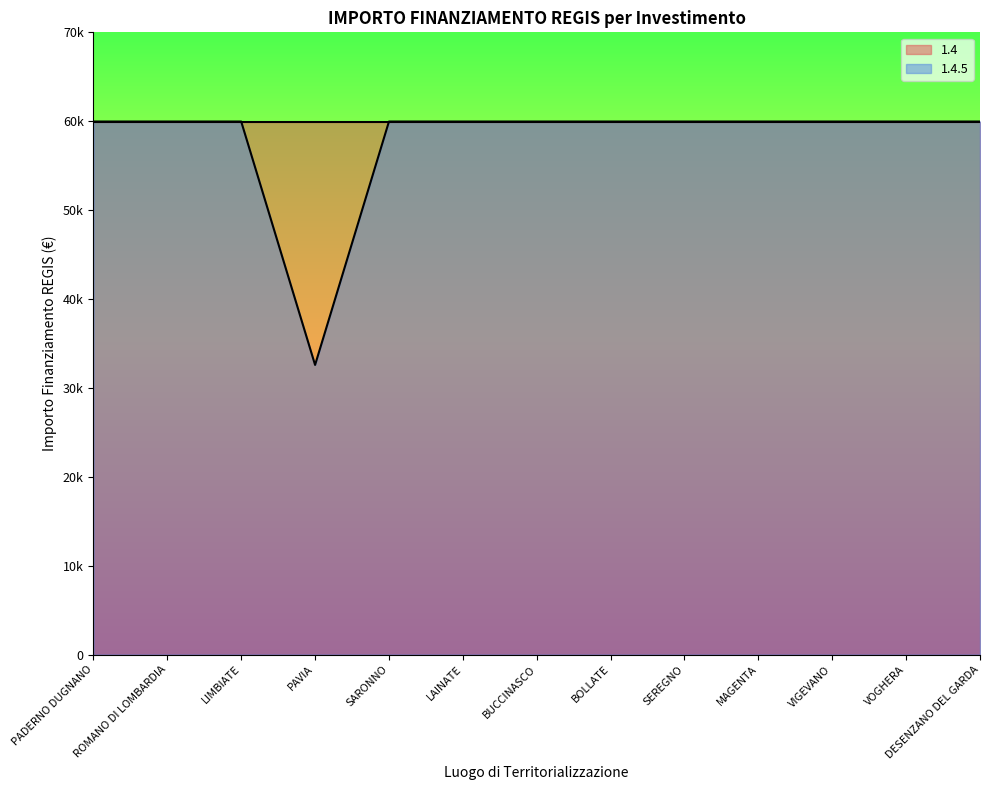

Reading left to right, what are all the values shown in this chart?

59966	59966	59966	32589	59966	59966	59966	59966	59966	59966	59966	59966	59966